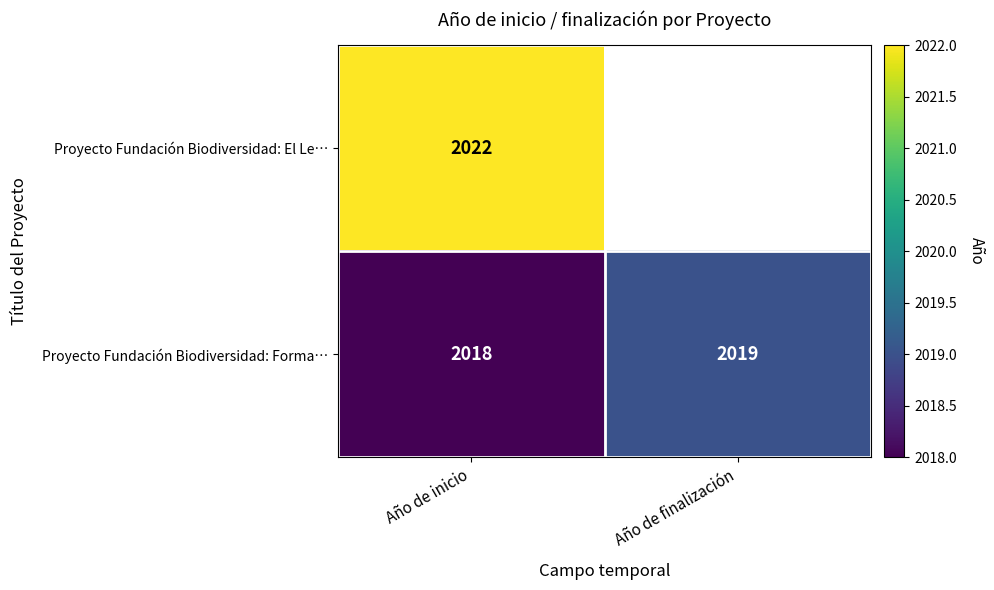

Is it true that Proyecto Fundación Biodiversidad: El Le… equals 948 at Año de inicio?

False